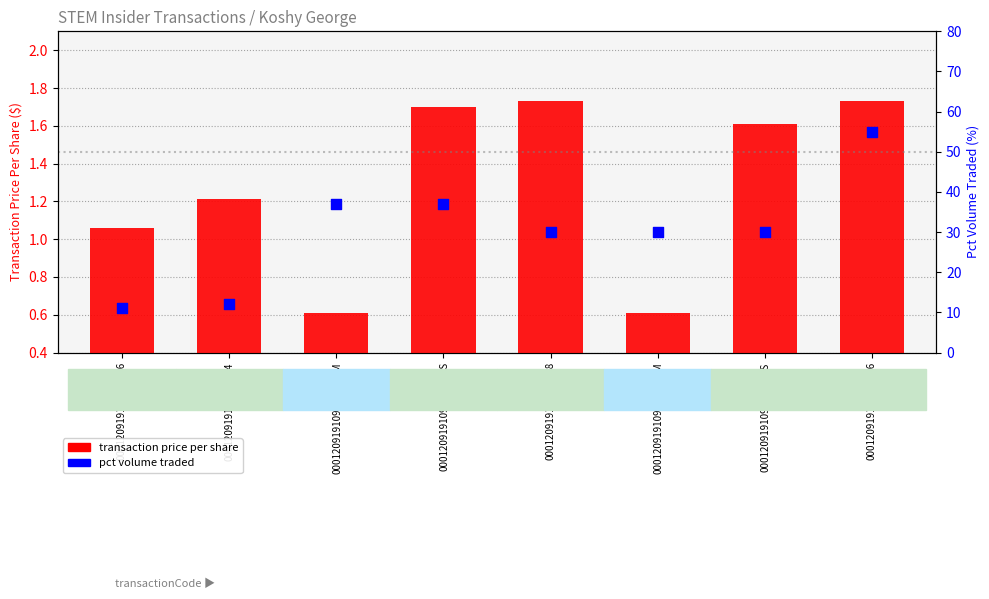

Which series reaches the minimum Y coordinate?

transaction price per share